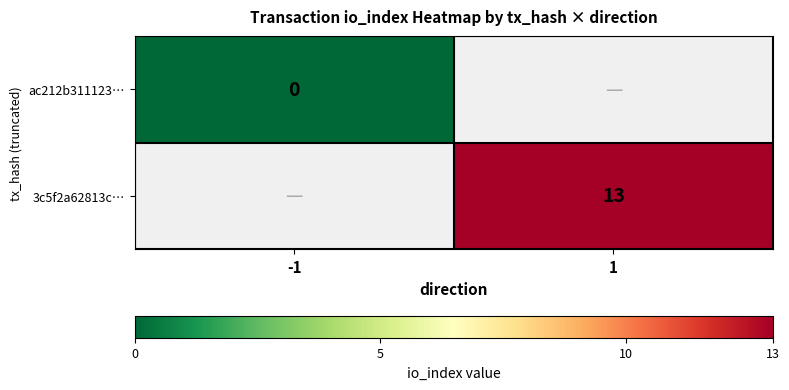

At how many categories does at least one series exceed 5?

1